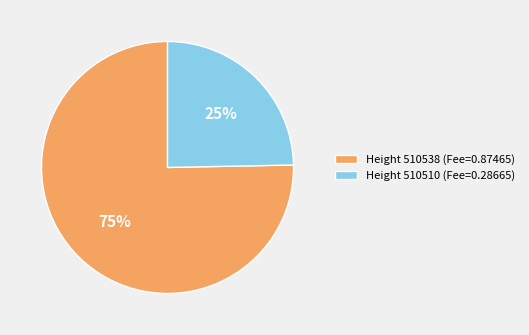

True or false: Height 510538 (Fee=0.87465) accounts for 75% of the total.

True